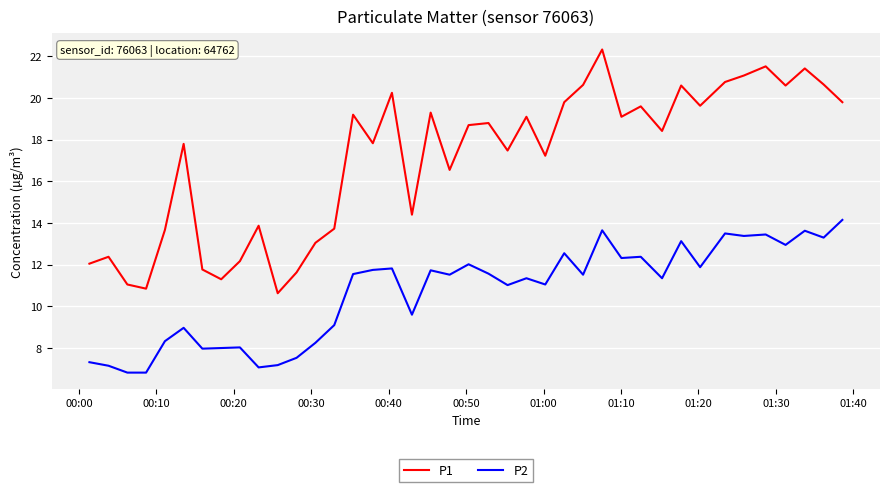

Rank the series by their maximum value, from lowest to highest.

P2, P1